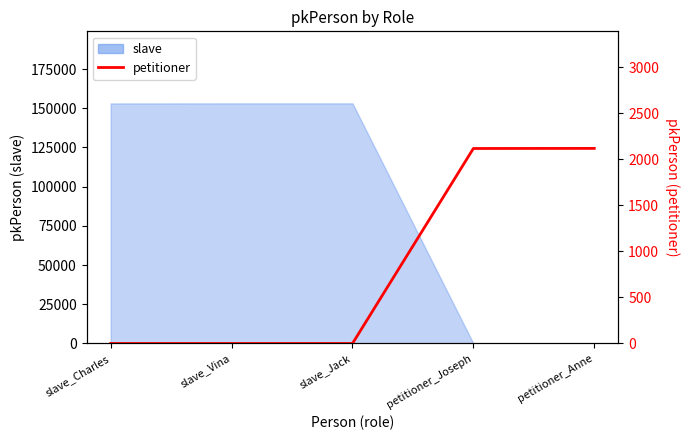

What position from the right is petitioner_Anne?

1